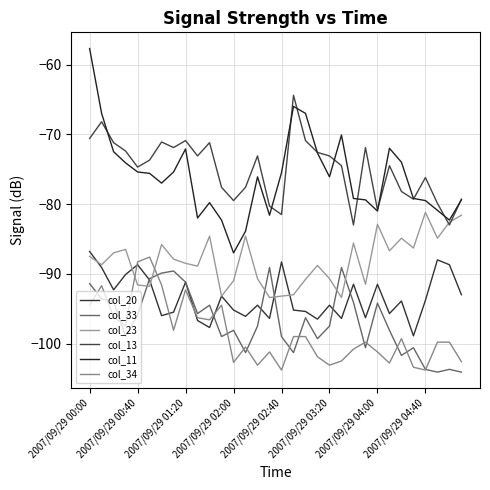

What are all the series names shown in the legend?

col_20, col_33, col_23, col_13, col_11, col_34